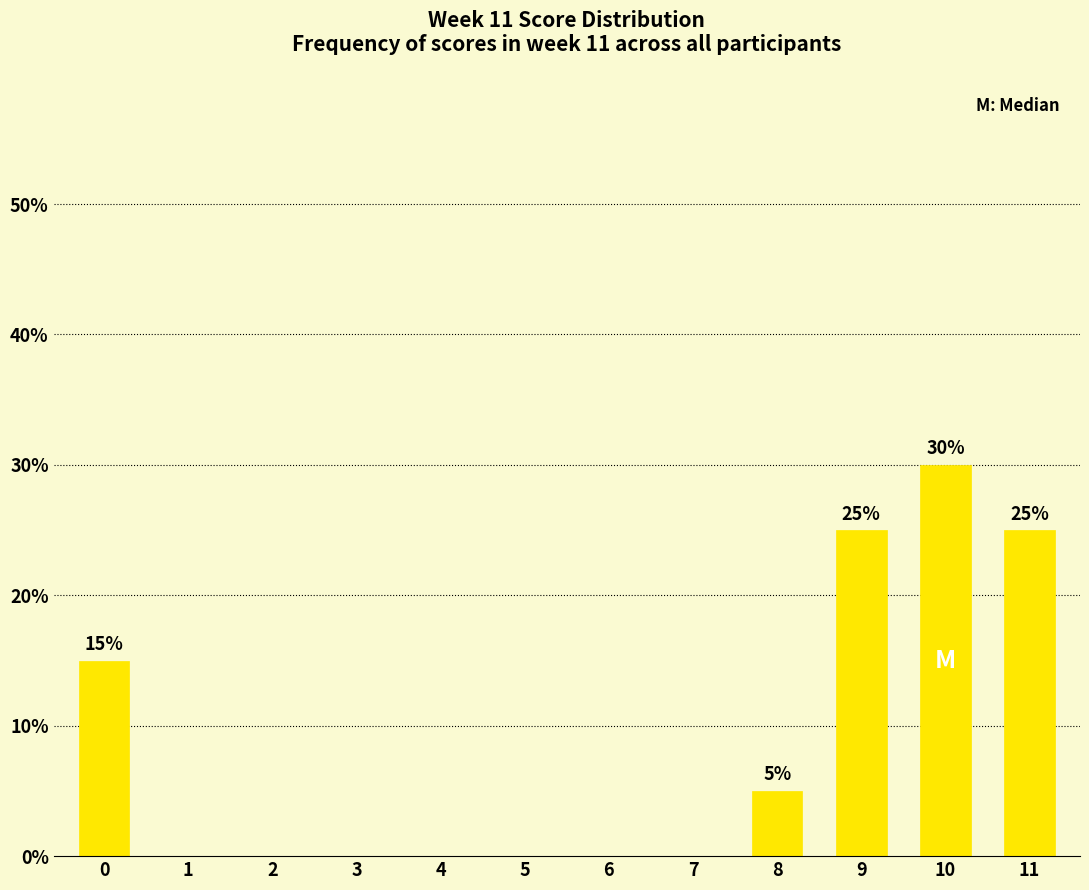

What is the greatest value displayed?

30